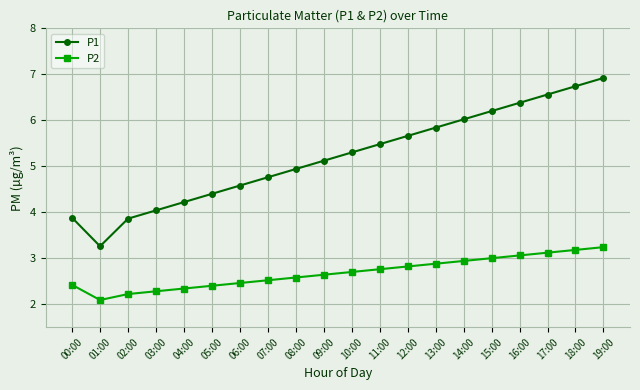

Is it true that P2 equals 4.2 at 06:00?

False